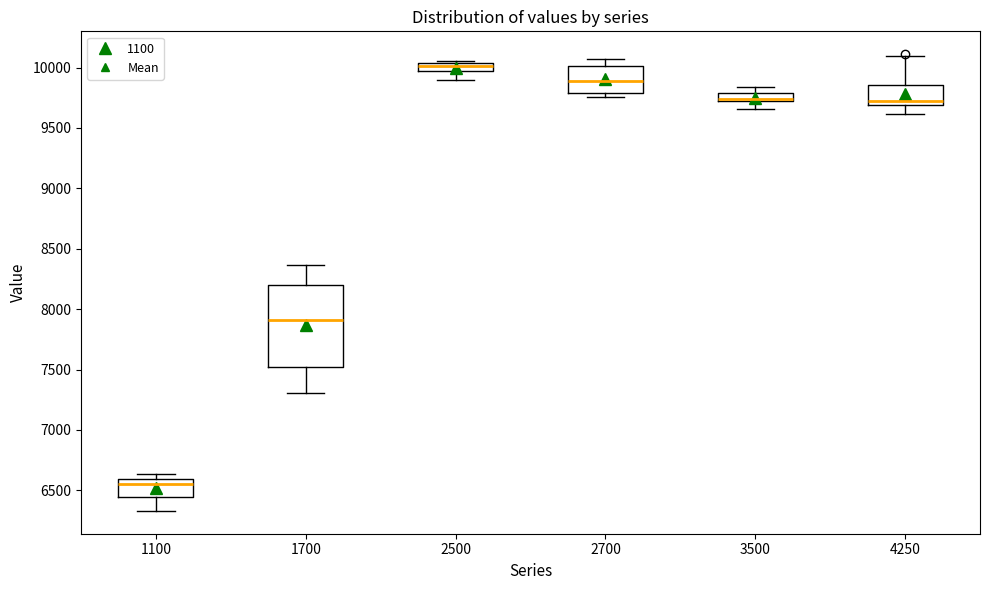

Where does the lower whisker of the box at x = 1100 end on the y-axis? The values are not printed on the chart, so give them approximately, as read against the axis.

6350